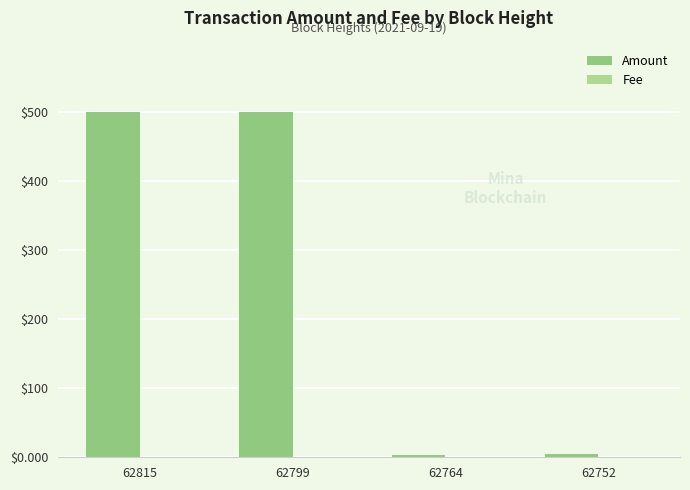

Reading left to right, list all the values displayed in this chart.

Amount: 499.5	499.5	3.5	4.5
Fee: 0.0	0.0	0.0	0.0